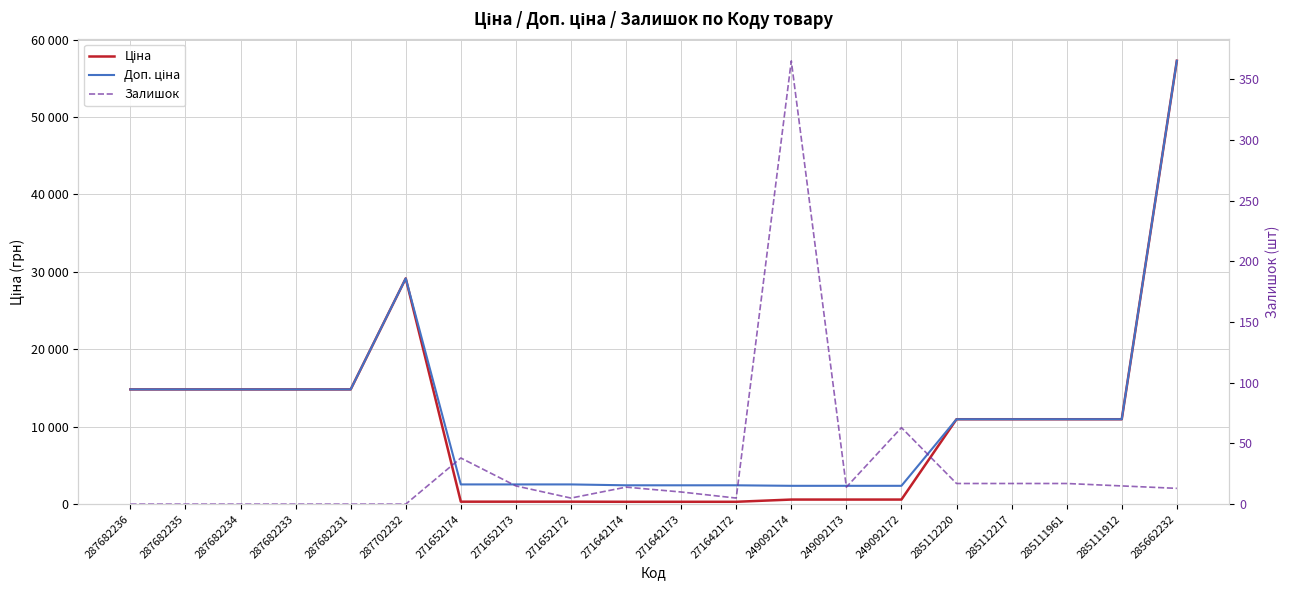

At which category does Ціна reach its first local peak?

287702232